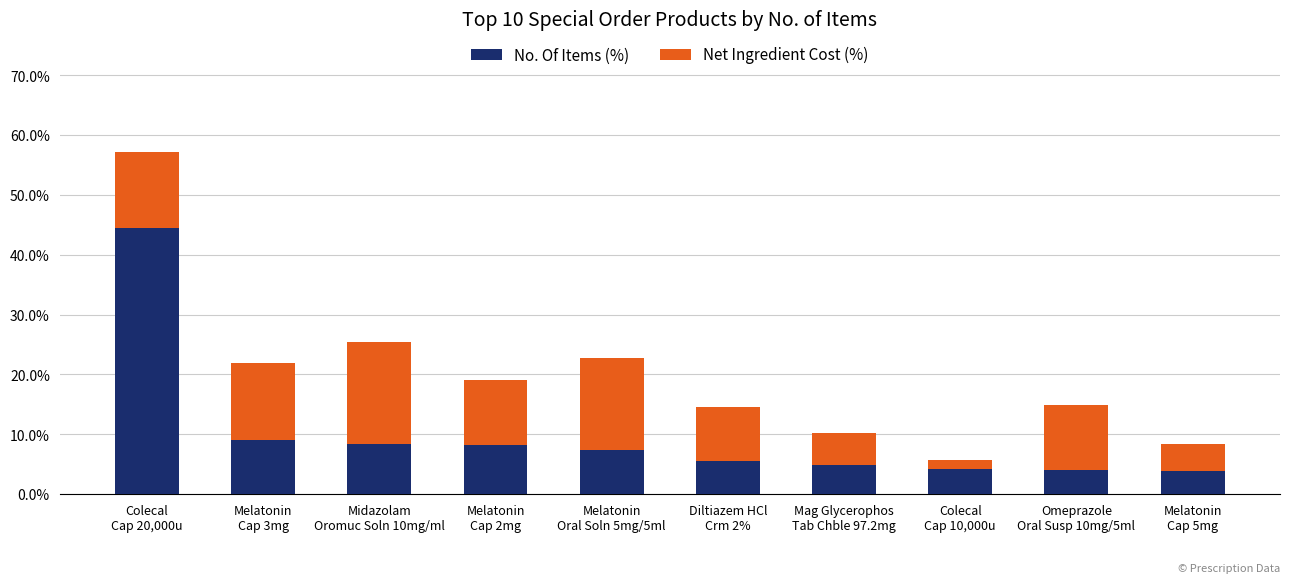

Does the chart contain stacked bars?

Yes